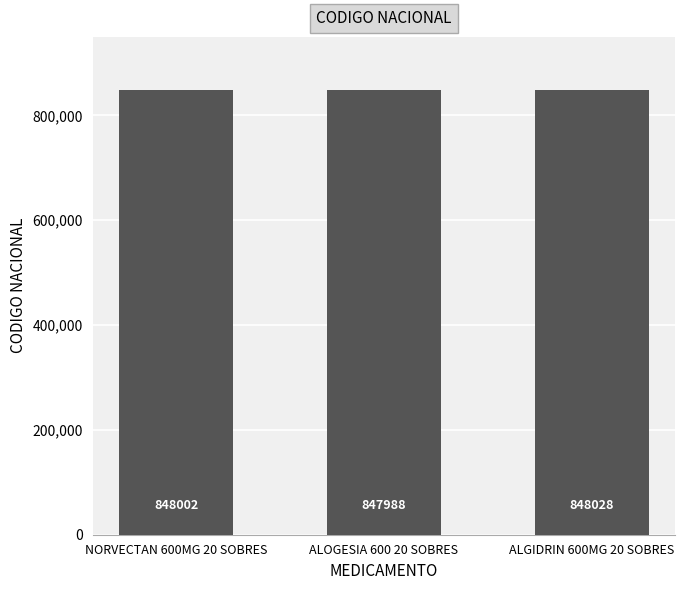

Reading left to right, transcribe all the data shown in this chart.

848002	847988	848028